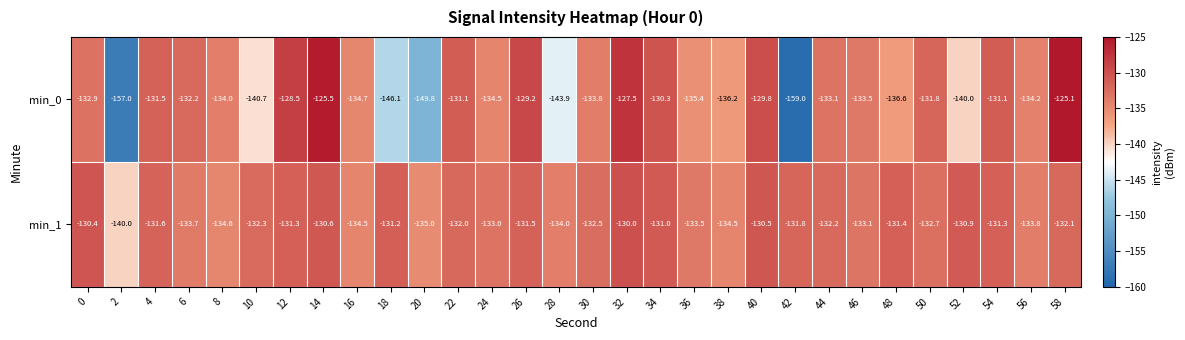

What is the maximum value shown in the chart?

-125.1